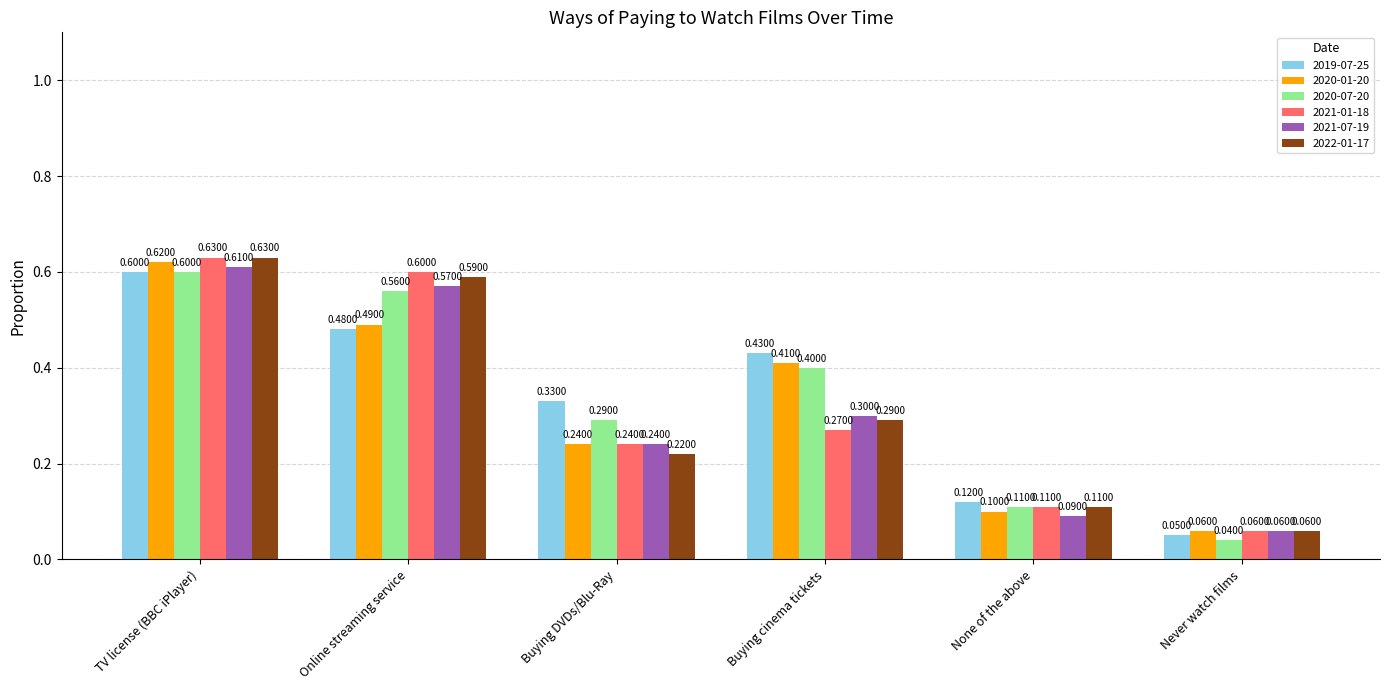

What is the difference between the 2021-07-19 values at Online streaming service and Buying cinema tickets?

0.3